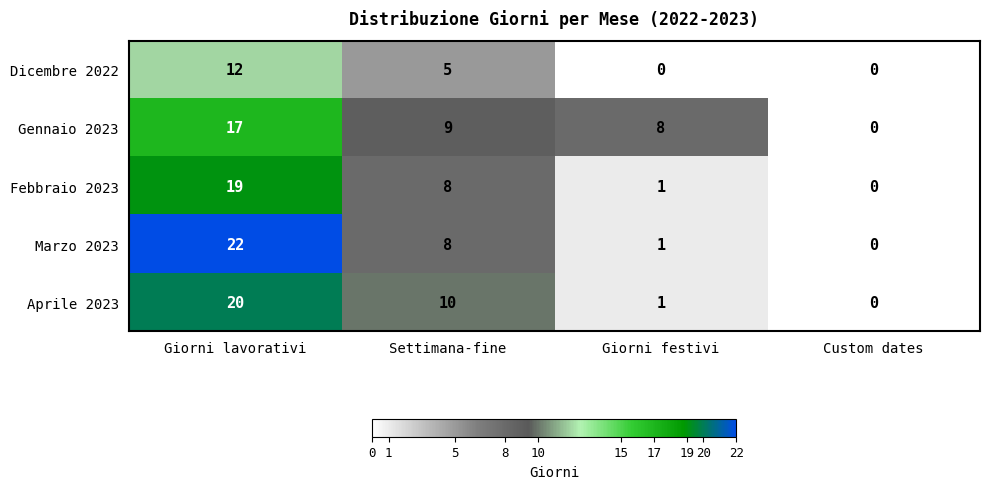

Reading left to right, what are all the values shown in this chart?

Dicembre 2022: Giorni lavorativi=12	Settimana-fine=5	Giorni festivi=0	Custom dates=0
Gennaio 2023: Giorni lavorativi=17	Settimana-fine=9	Giorni festivi=8	Custom dates=0
Febbraio 2023: Giorni lavorativi=19	Settimana-fine=8	Giorni festivi=1	Custom dates=0
Marzo 2023: Giorni lavorativi=22	Settimana-fine=8	Giorni festivi=1	Custom dates=0
Aprile 2023: Giorni lavorativi=20	Settimana-fine=10	Giorni festivi=1	Custom dates=0